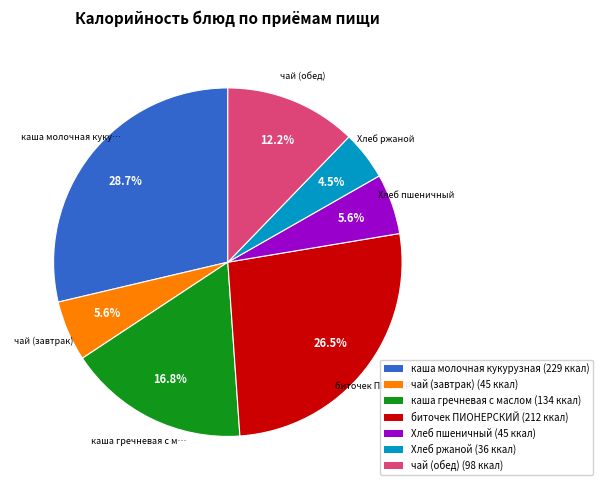

To the nearest percent, what is the average slice percentage?

14%